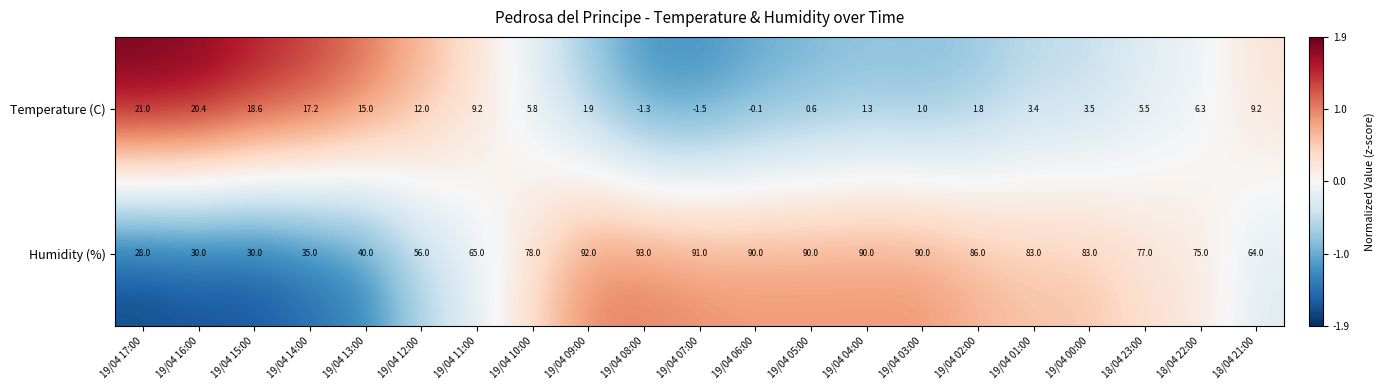

What is the approximate value of Temperature (C) at 19/04 12:00?

12.0